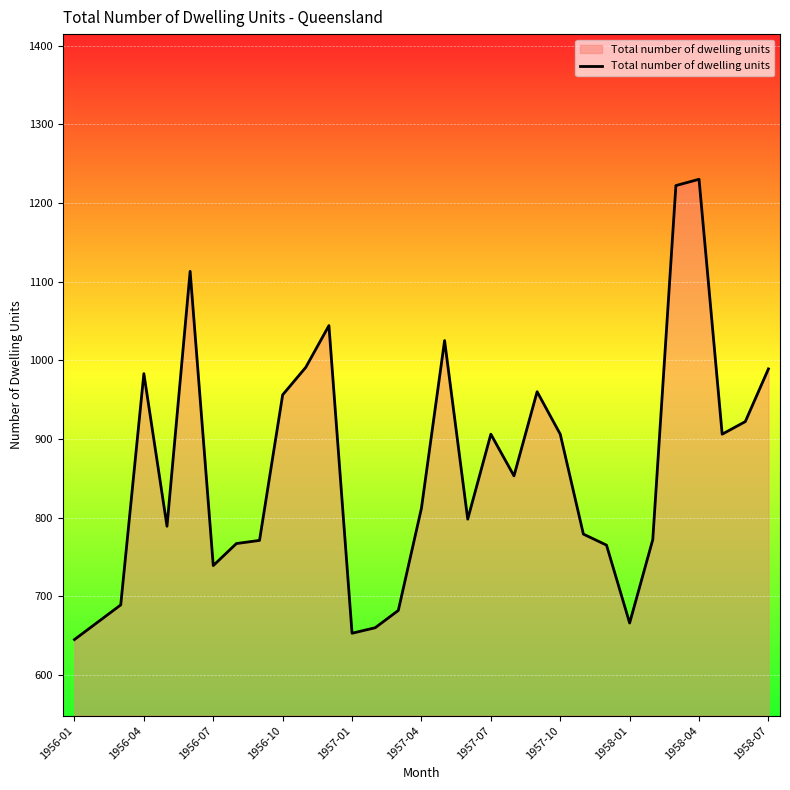

What is the smallest value displayed?

645